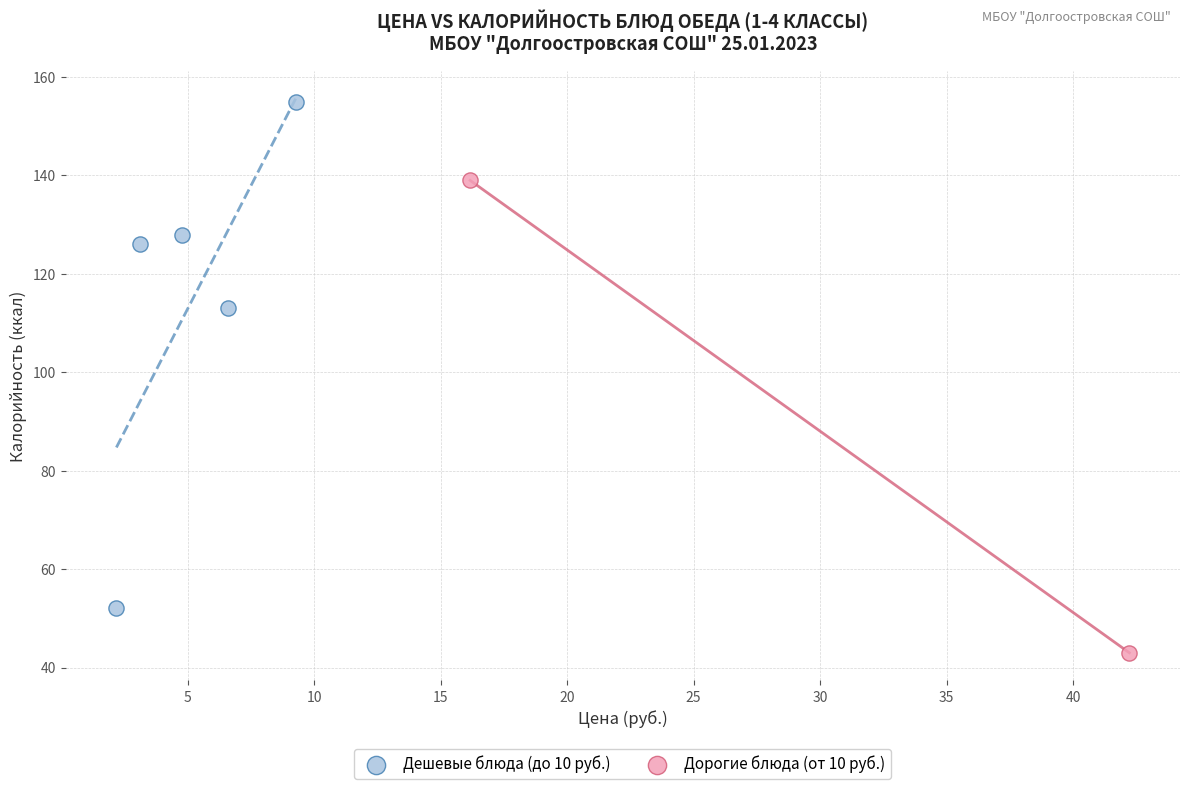

What are all the series names shown in the legend?

Дешевые блюда (до 10 руб.), Дорогие блюда (от 10 руб.)